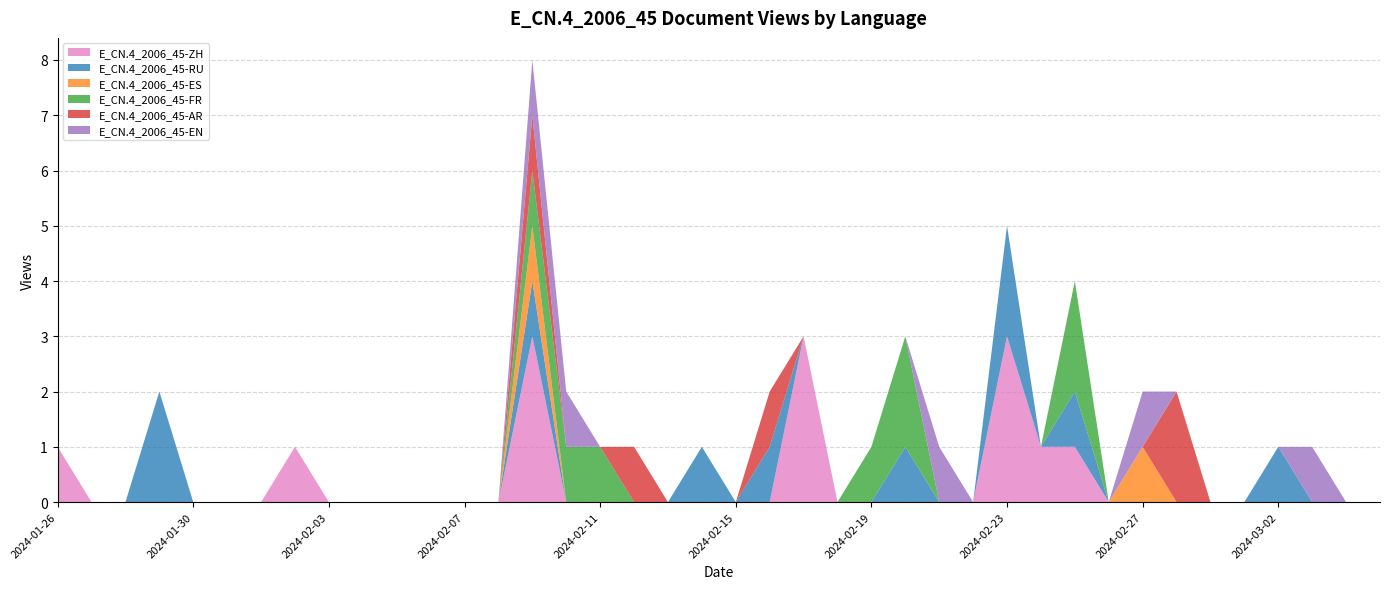

Reading right to left, list all the values displayed in this chart.

E_CN.4_2006_45-ZH: 0	0	0	0	0	0	0	0	0	1	1	3	0	0	0	0	0	3	0	0	0	0	0	0	0	3	0	0	0	0	0	0	1	0	0	0	0	0	0	1
E_CN.4_2006_45-RU: 0	0	0	1	0	0	0	0	0	1	0	2	0	0	1	0	0	0	1	0	1	0	0	0	0	1	0	0	0	0	0	0	0	0	0	0	2	0	0	0
E_CN.4_2006_45-ES: 0	0	0	0	0	0	0	1	0	0	0	0	0	0	0	0	0	0	0	0	0	0	0	0	0	1	0	0	0	0	0	0	0	0	0	0	0	0	0	0
E_CN.4_2006_45-FR: 0	0	0	0	0	0	0	0	0	2	0	0	0	0	2	1	0	0	0	0	0	0	0	1	1	1	0	0	0	0	0	0	0	0	0	0	0	0	0	0
E_CN.4_2006_45-AR: 0	0	0	0	0	0	2	0	0	0	0	0	0	0	0	0	0	0	1	0	0	0	1	0	0	1	0	0	0	0	0	0	0	0	0	0	0	0	0	0
E_CN.4_2006_45-EN: 0	0	1	0	0	0	0	1	0	0	0	0	0	1	0	0	0	0	0	0	0	0	0	0	1	1	0	0	0	0	0	0	0	0	0	0	0	0	0	0